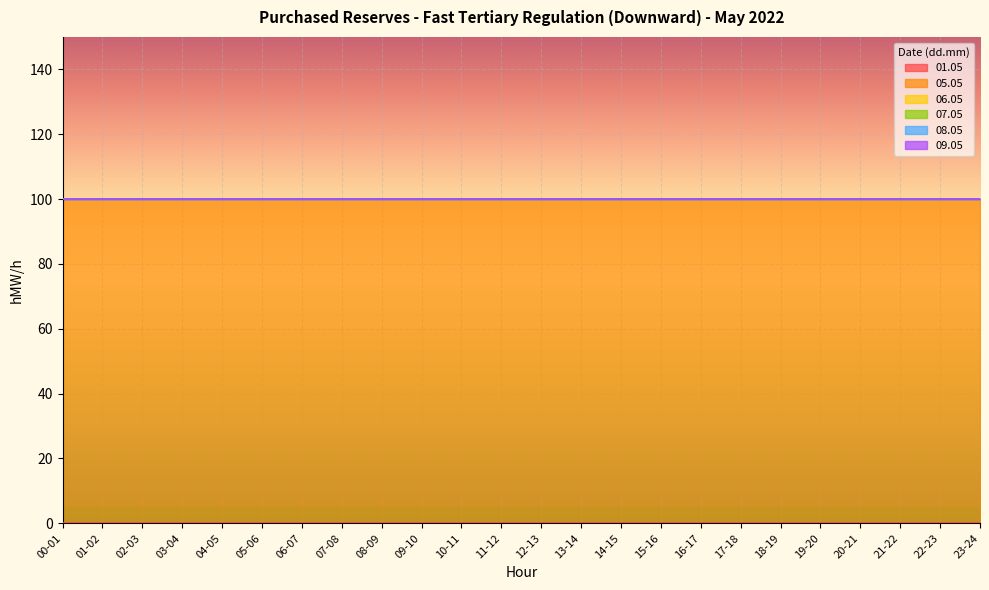

Between 03-04 and 19-20, which series saw the biggest shift?

01.05